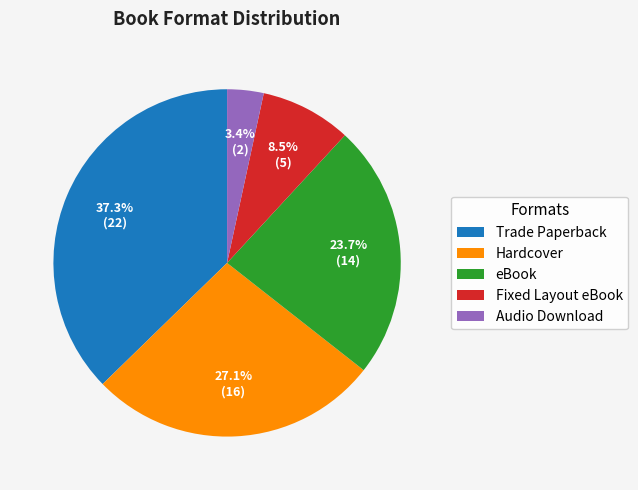

Is there any slice that represents more than half of the pie?

No